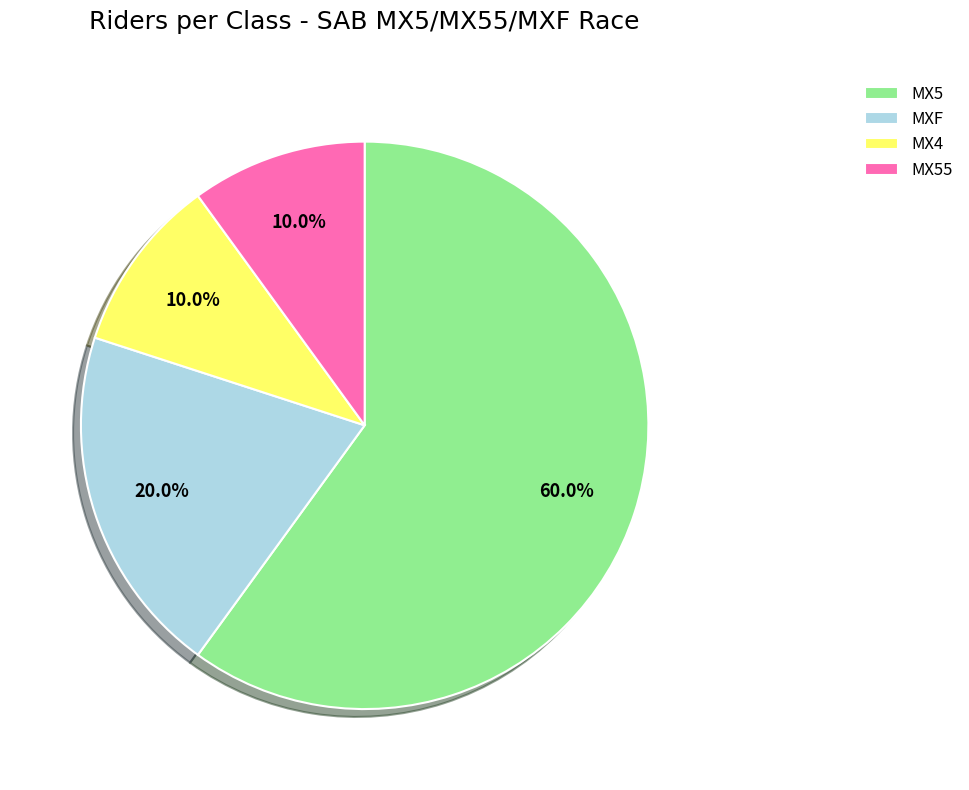

What is the majority slice?

MX5